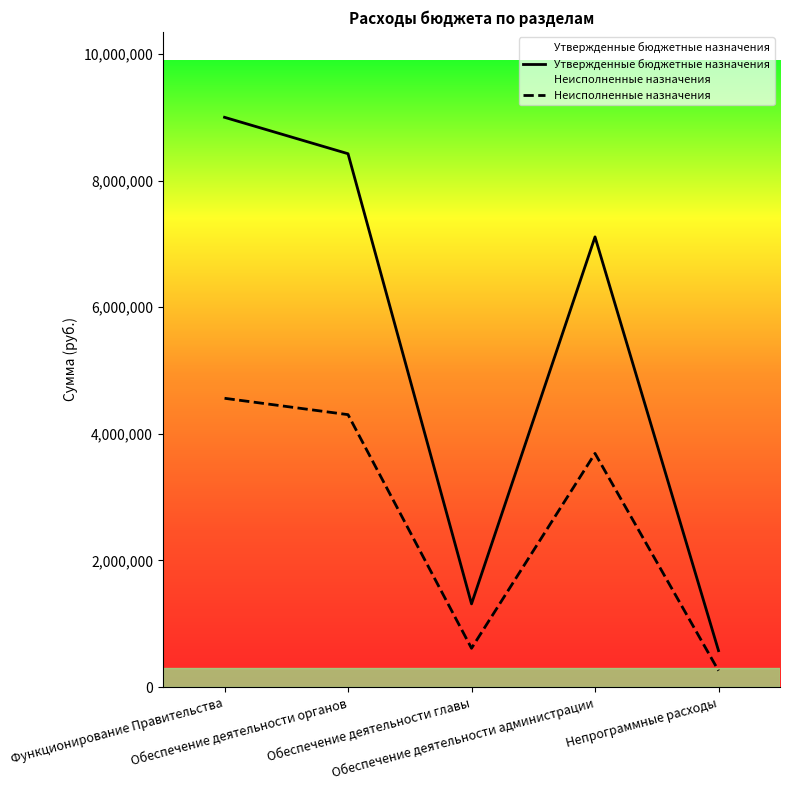

Reading right to left, extract all data points from this chart.

Утвержденные бюджетные назначения: Непрограммные расходы=575047.2	Обеспечение деятельности администрации=7109909.8	Обеспечение деятельности главы=1313623.4	Обеспечение деятельности органов=8423533.1	Функционирование Правительства=8998580.3
Неисполненные назначения: Непрограммные расходы=258522.1	Обеспечение деятельности администрации=3690297.3	Обеспечение деятельности главы=612104.9	Обеспечение деятельности органов=4302402.2	Функционирование Правительства=4560924.3